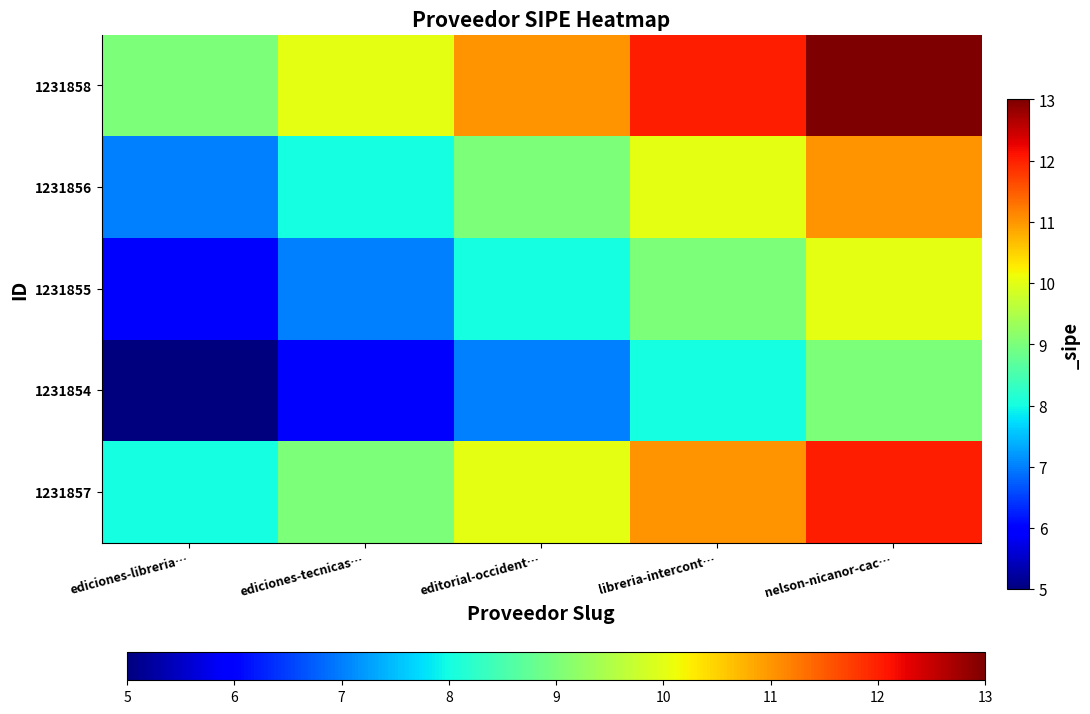

At which category is the sum across all series the highest?

nelson-nicanor-cac…